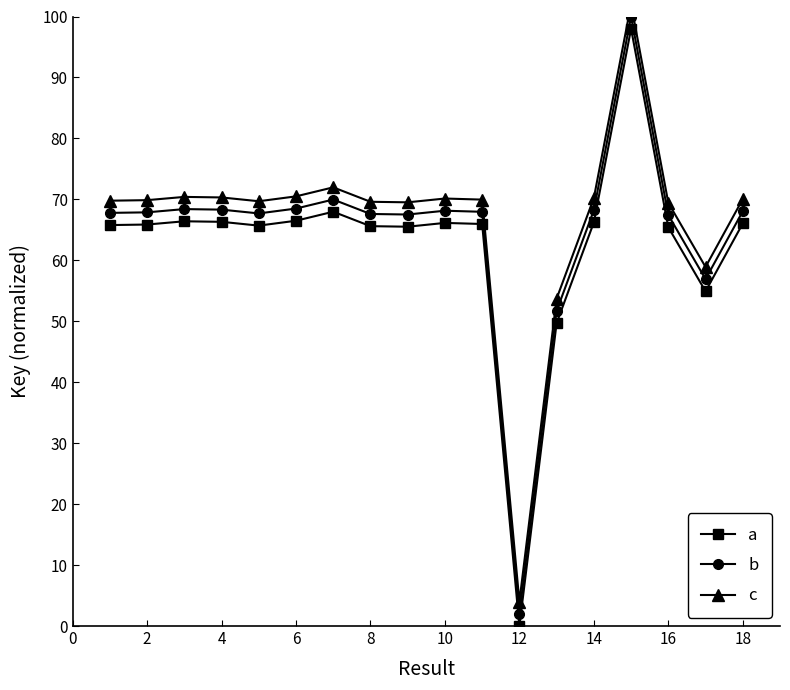

True or false: b has more than 1 points higher than both neighbors.

True